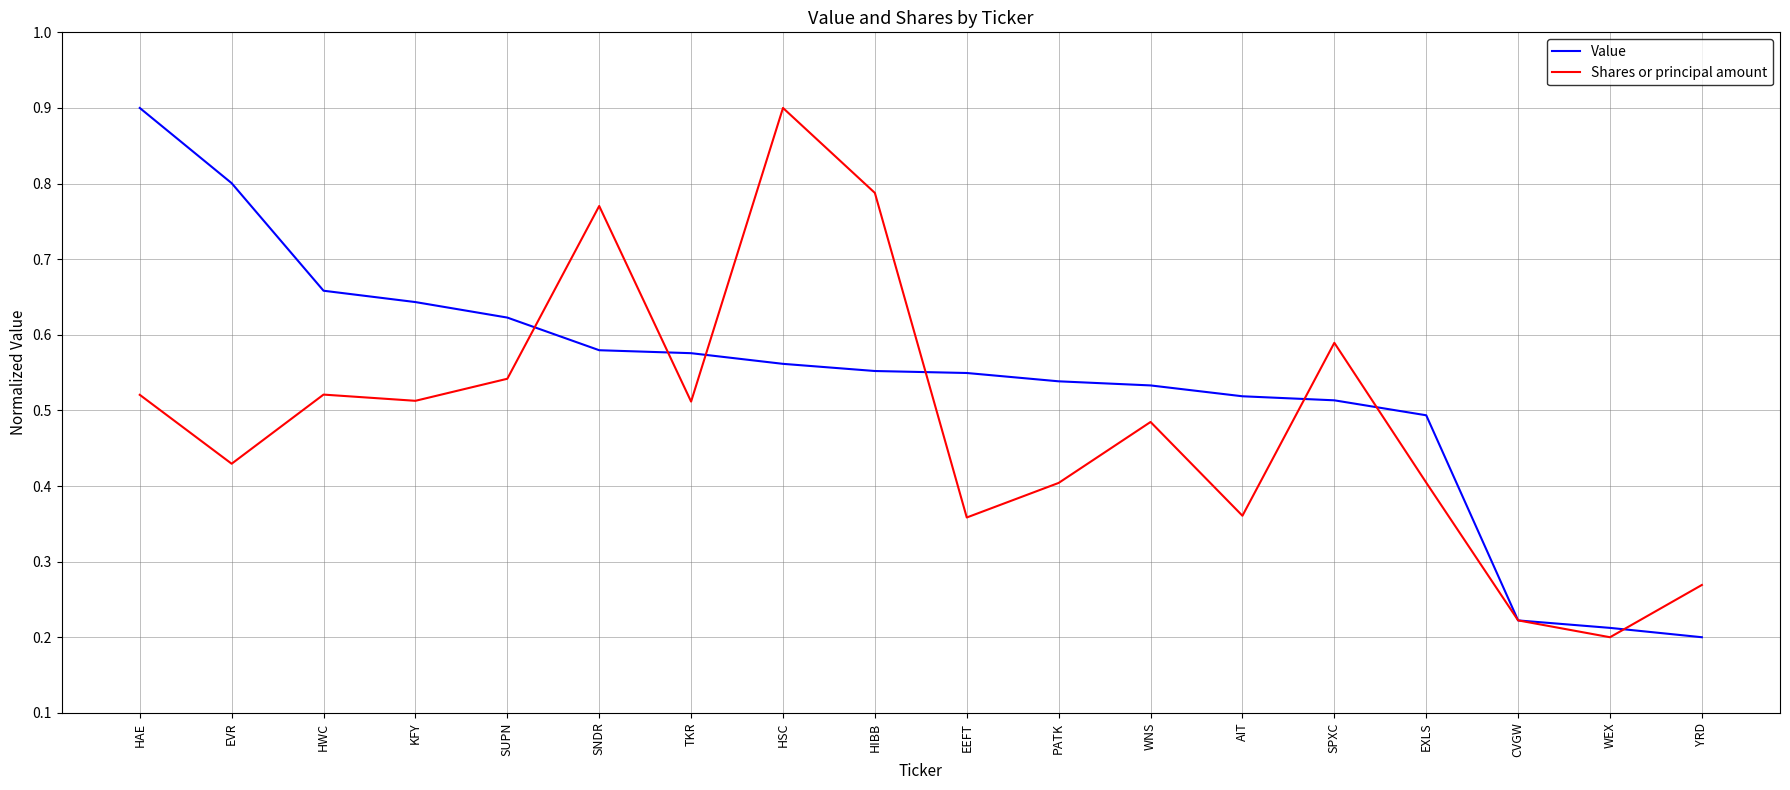

What position from the left is KFY?

4